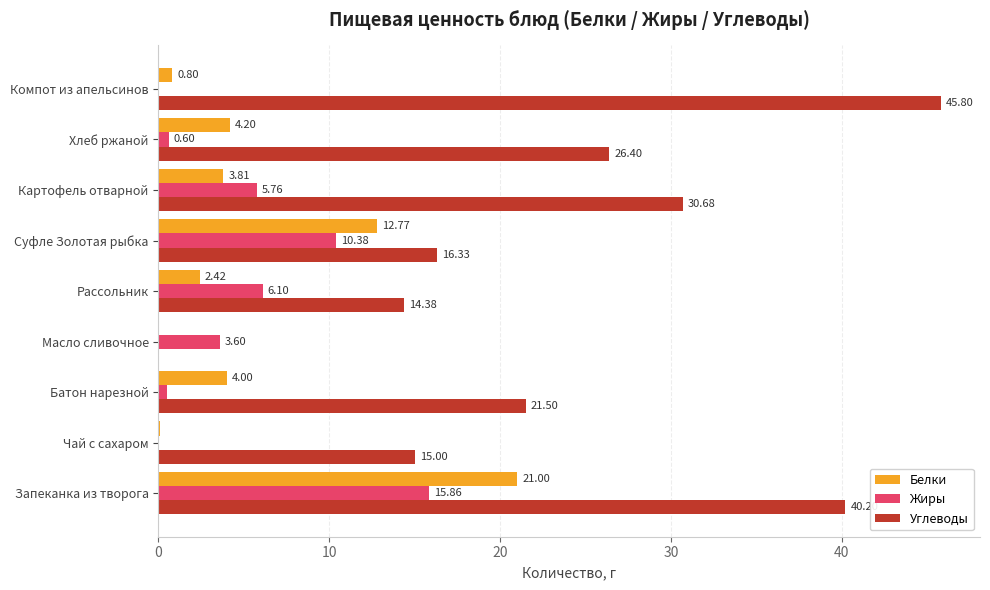

At which category is the sum across all series the highest?

Запеканка из творога